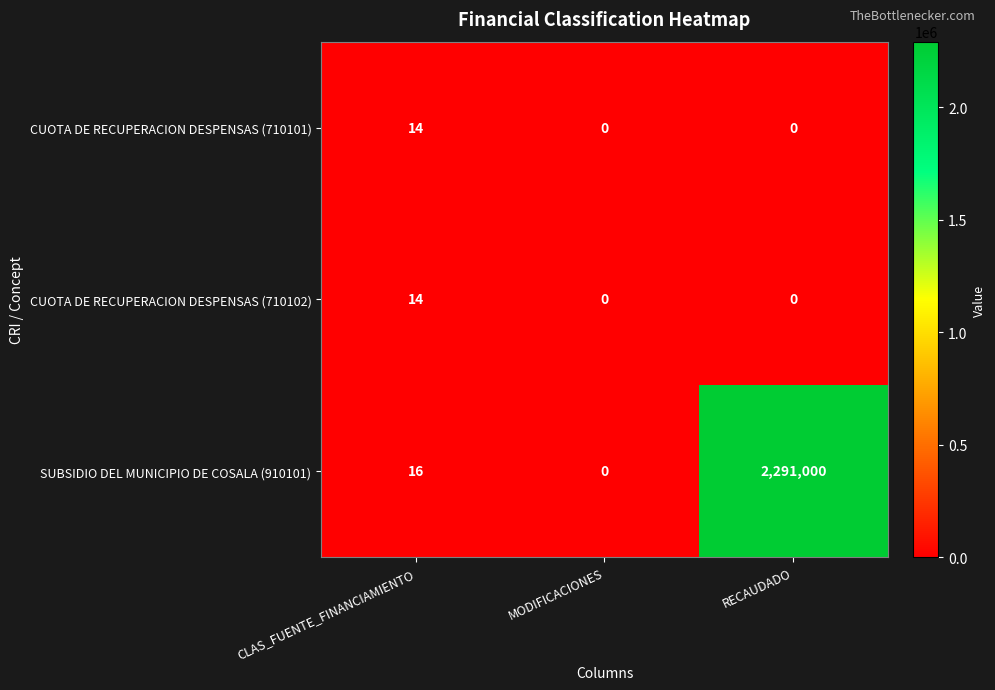

How many positive values does the CUOTA DE RECUPERACION DESPENSAS (710101) series have?

1